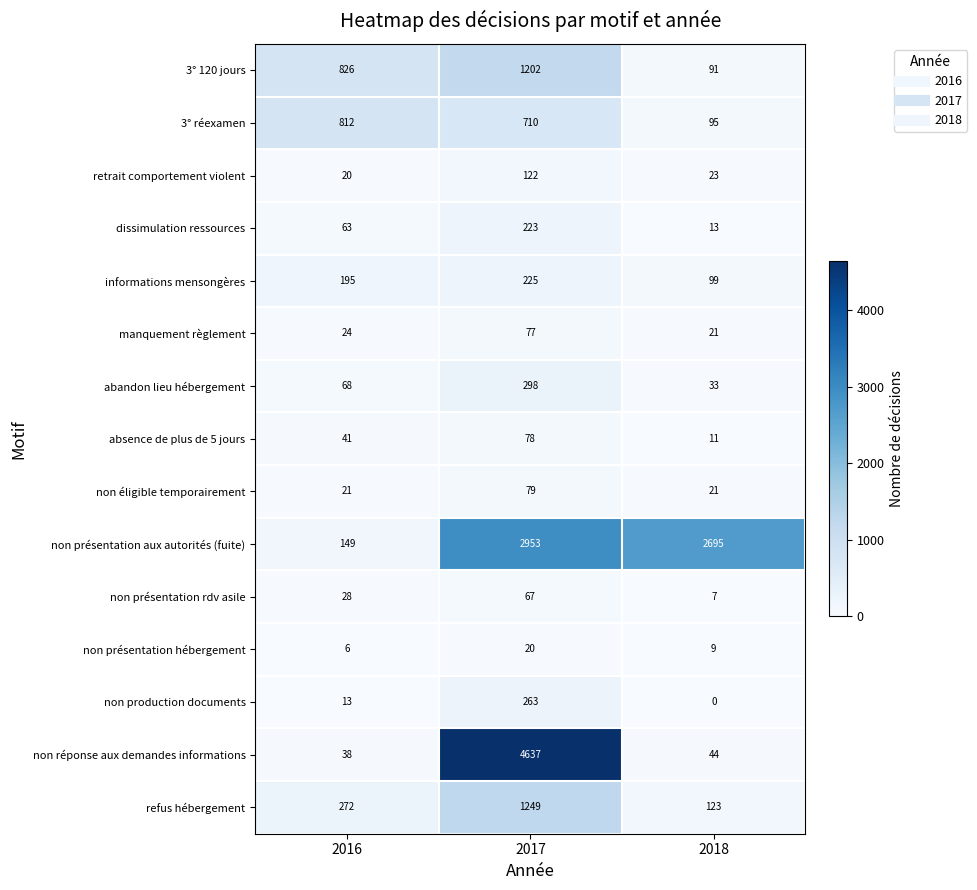

Which series has the largest total across all categories?

non présentation aux autorités (fuite)